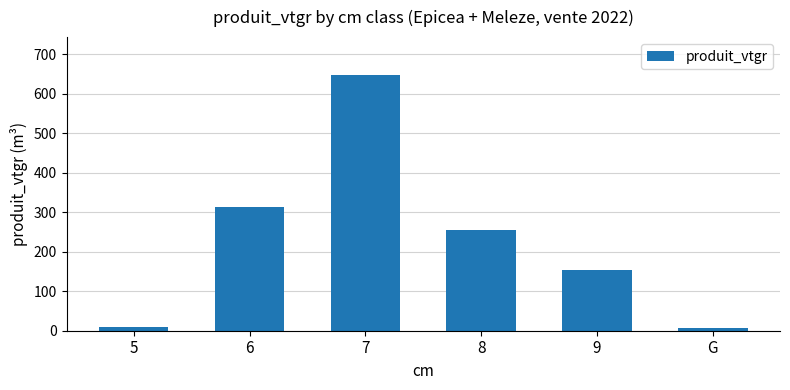

What is the greatest value displayed?

646.9